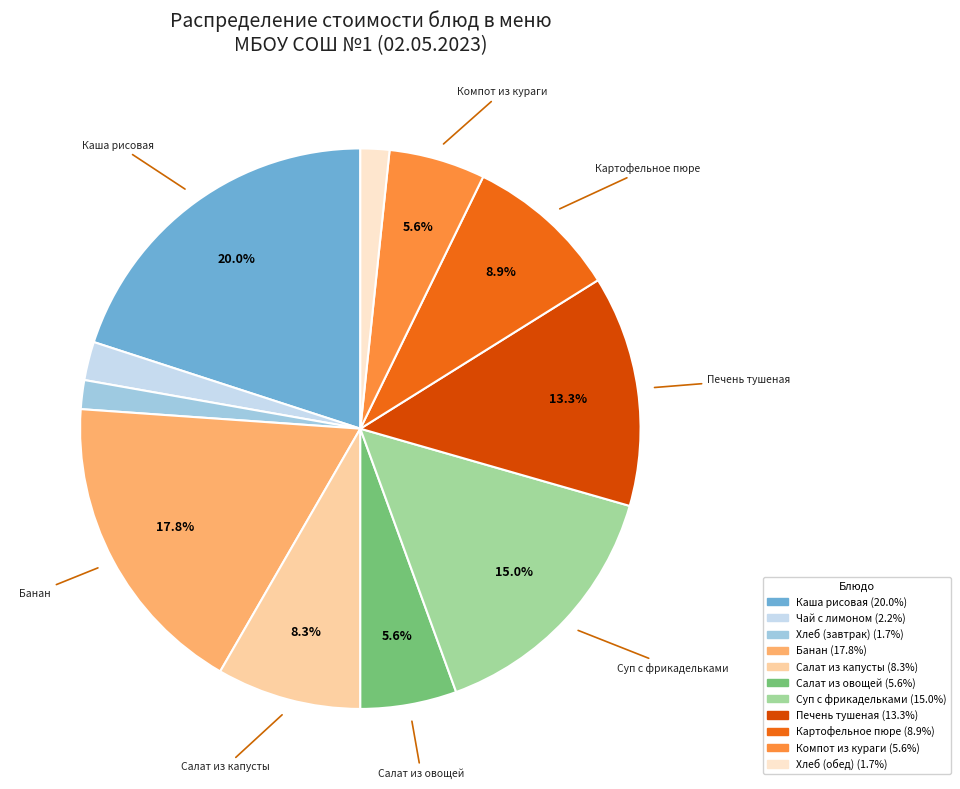

Does any single category account for the majority?

No